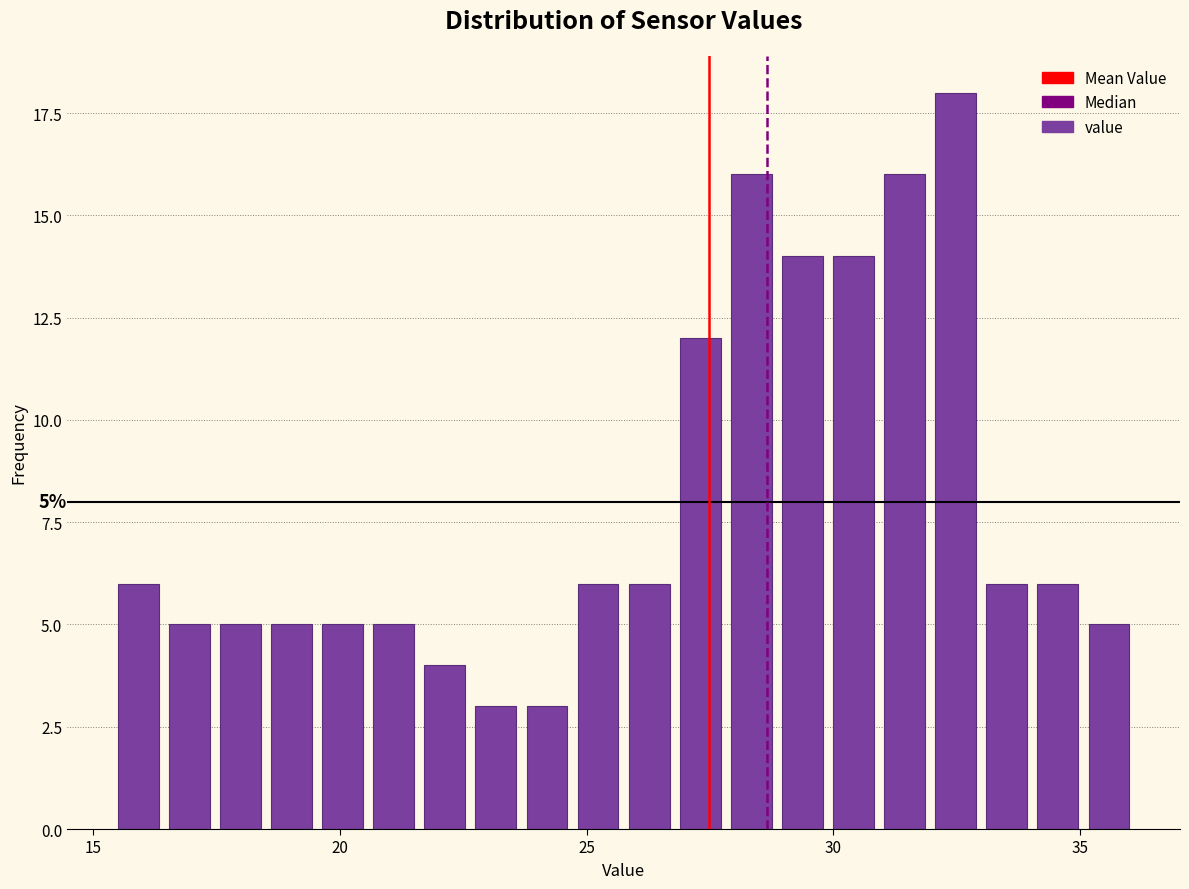

Around what value on the x-axis is the tallest bar? Give the approximate position of its centre, as read against the axis.

32.5